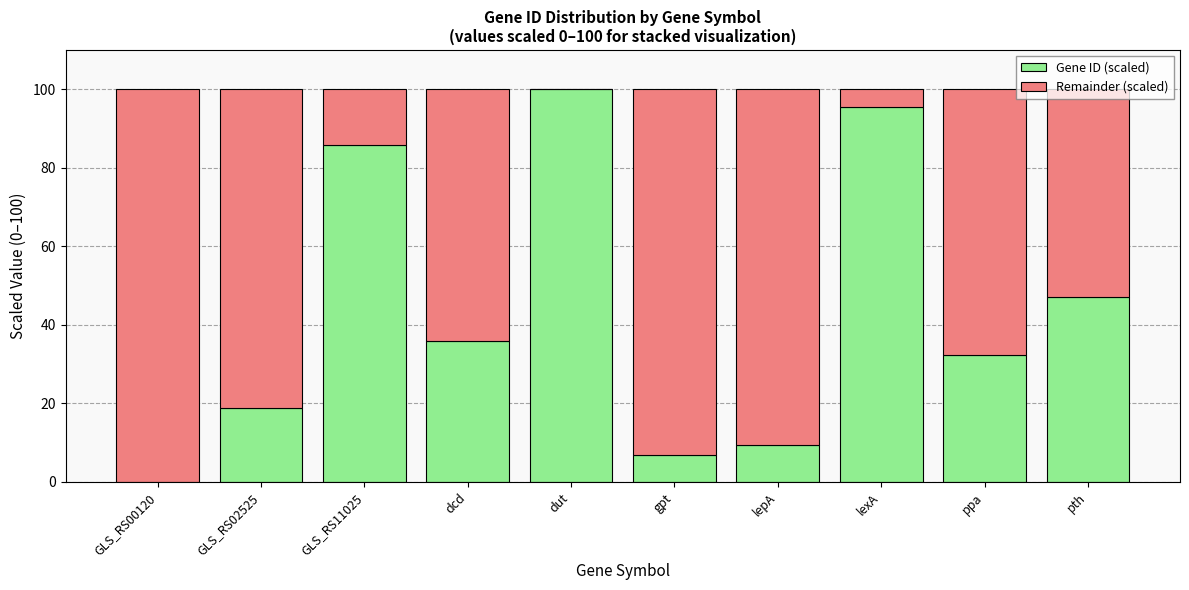

How many categories are shown in the chart?

10